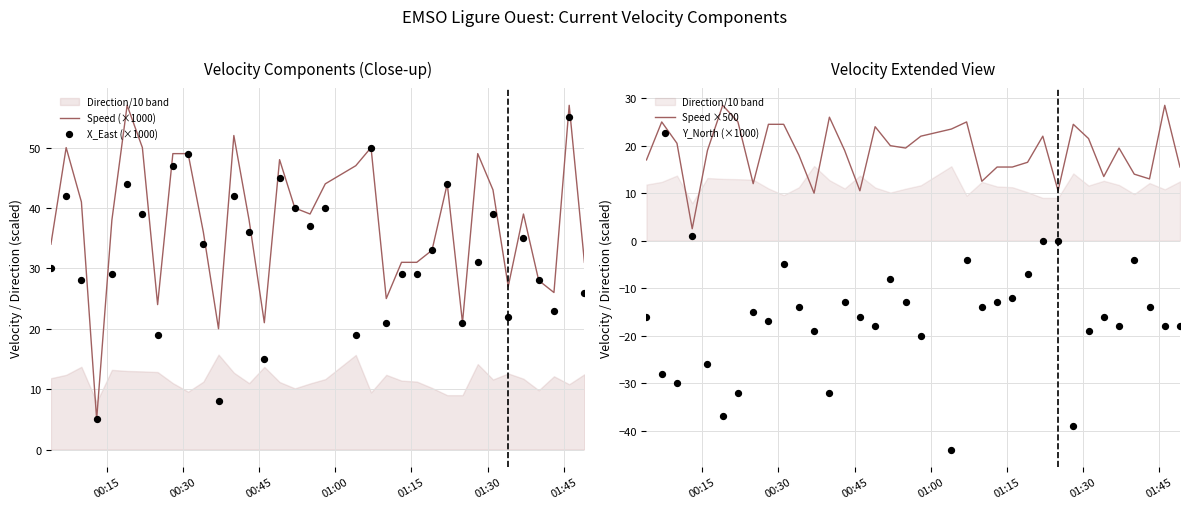

Which series has the largest Y range (max minus min)?

Speed (×1000)